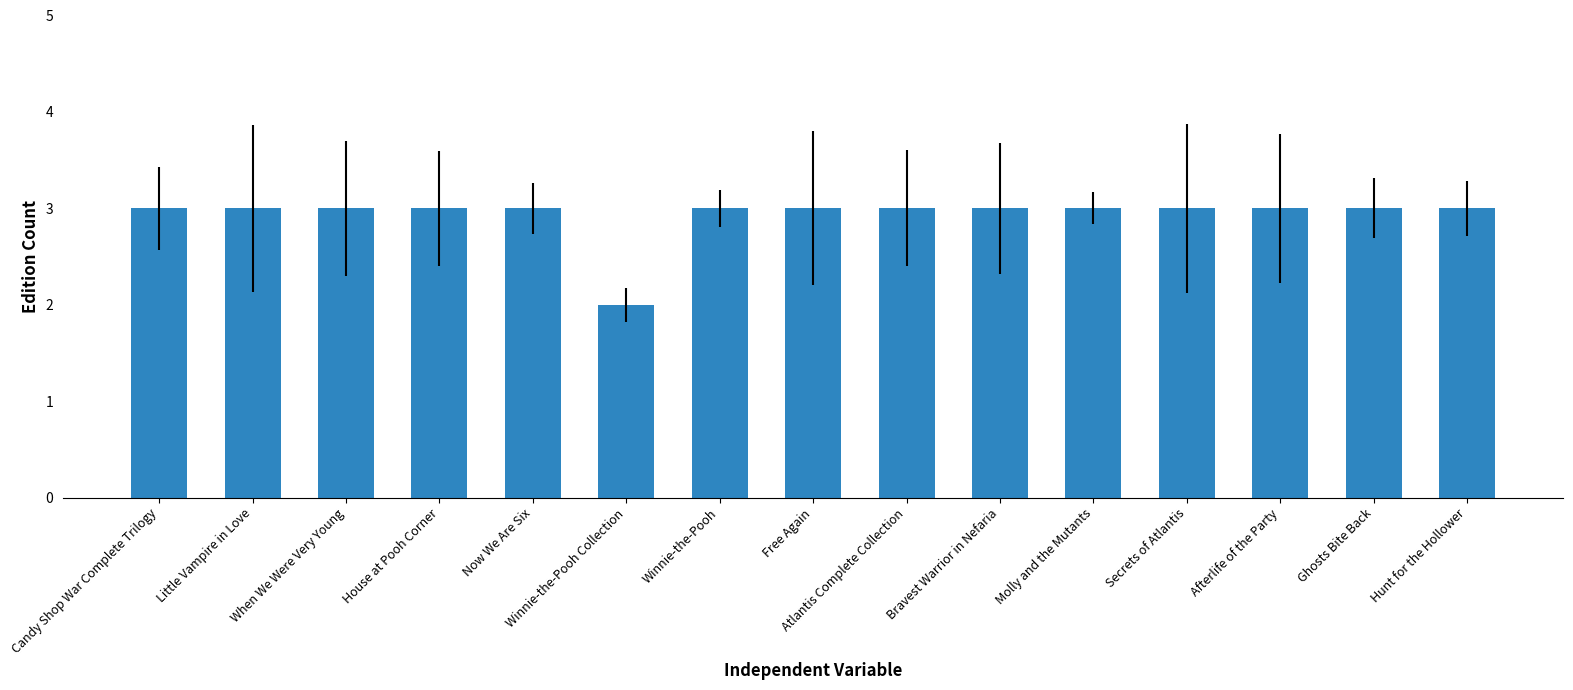

Approximately how many times larger is the value at Little Vampire in Love compared to Hunt for the Hollower?

1.0